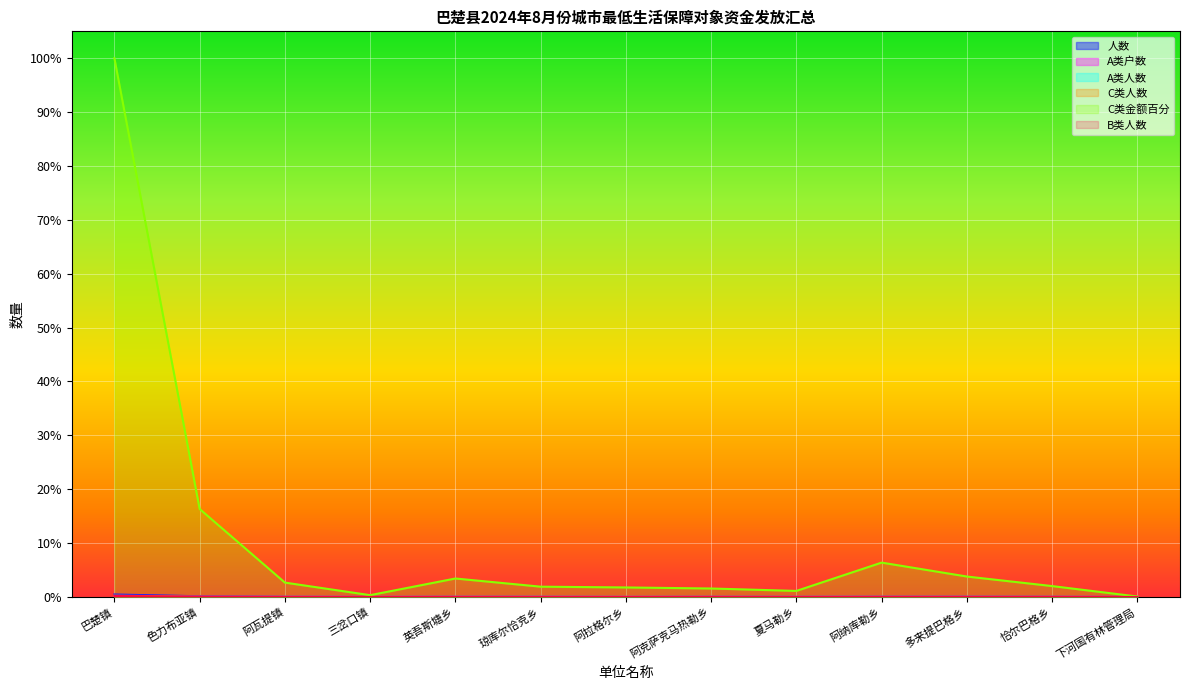

True or false: A类户数 has more than 1 interior local peaks.

True